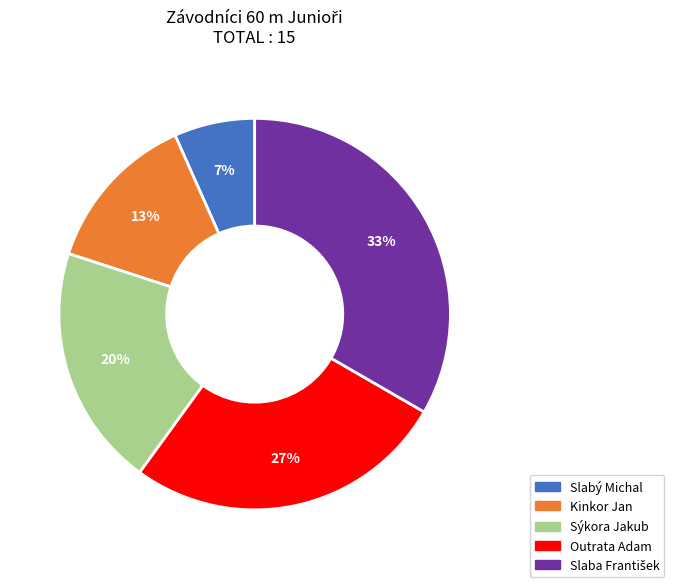

Is the sum of Slabý Michal and Kinkor Jan greater than half?

No